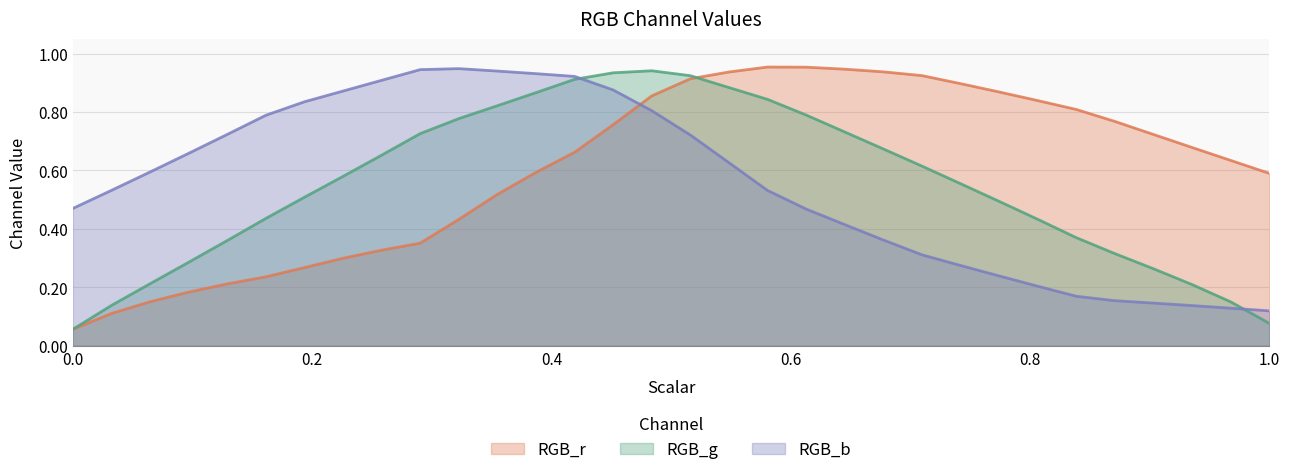

Which has a higher value, 0.3548387096774194 or 0.16129032258064516?

0.3548387096774194